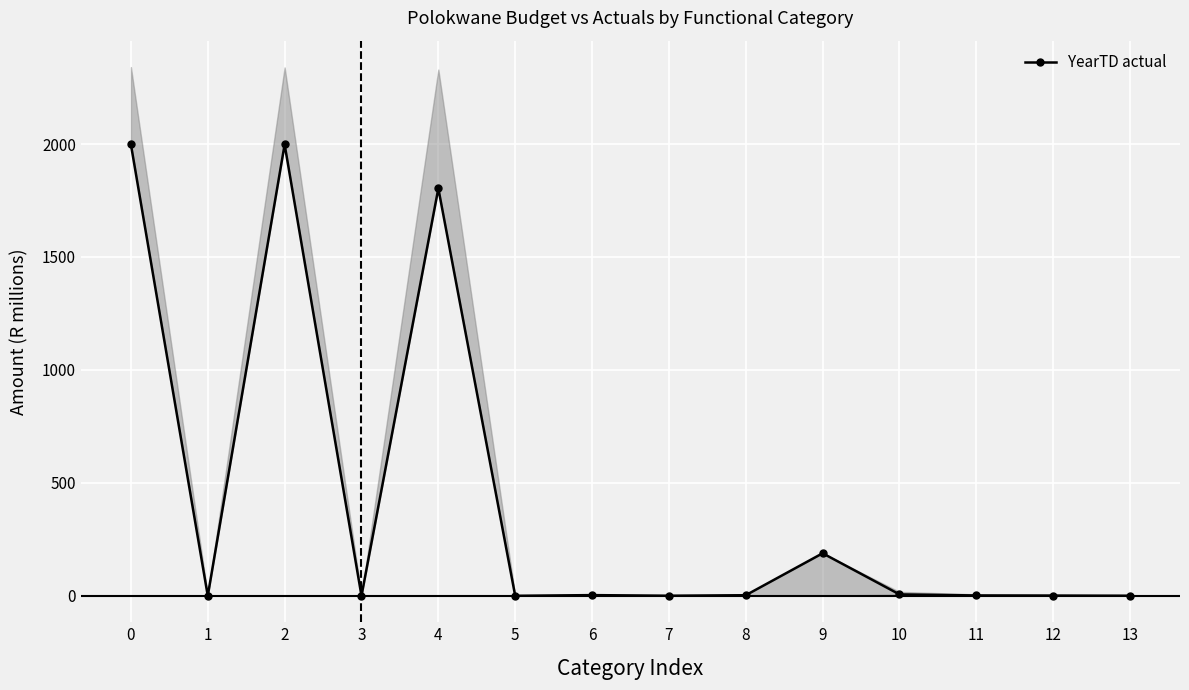

How many points are higher than both their immediate neighbors (excluding endpoints)?

4